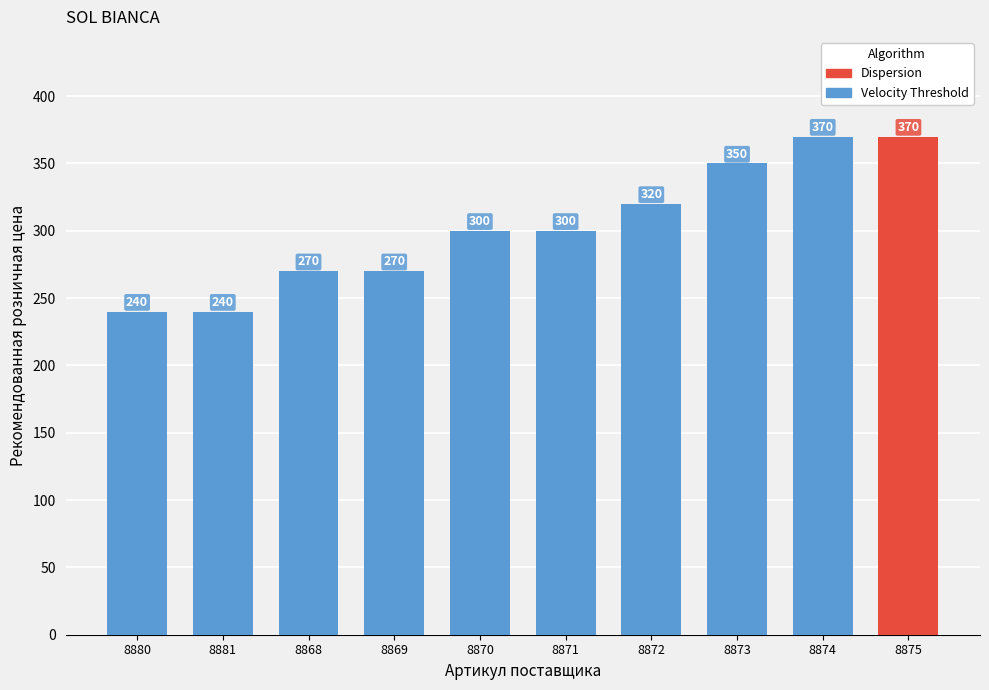

Approximately how many times larger is the value at 8880 compared to 8870?

0.8